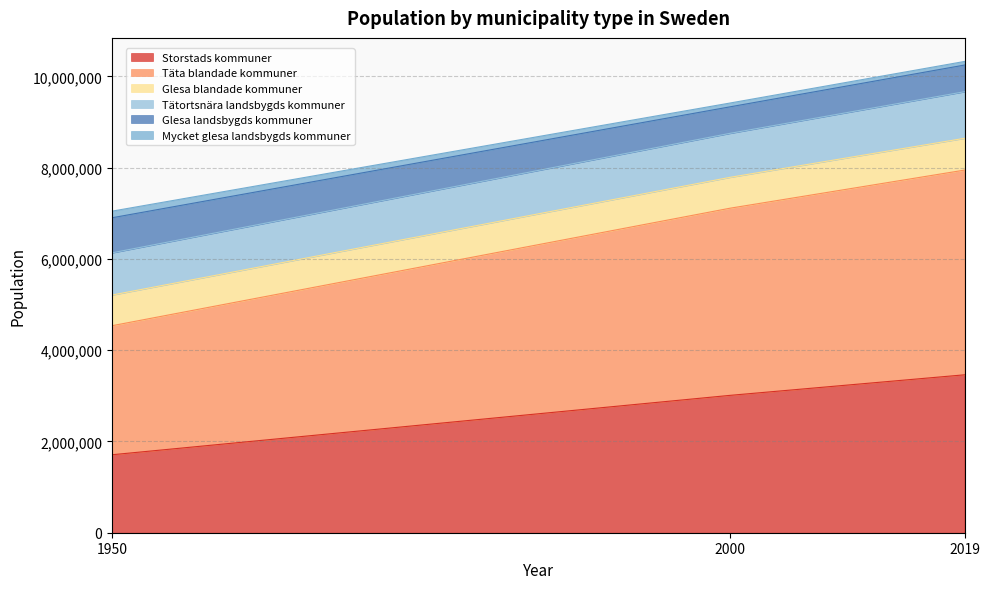

At which label does Storstads kommuner reach its peak?

2019